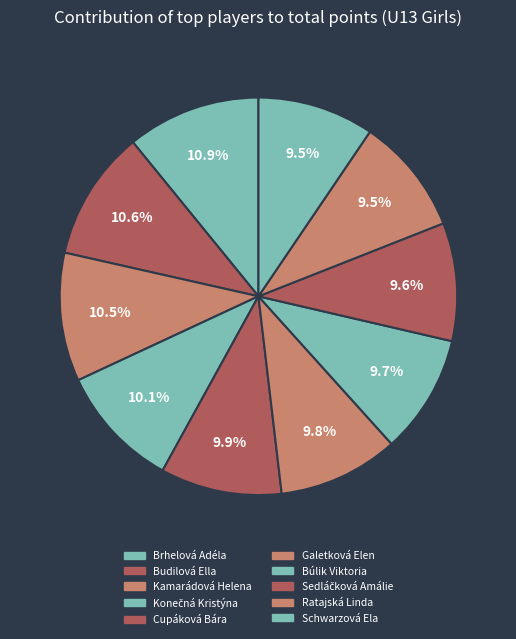

Count the number of slices in the pie.

10